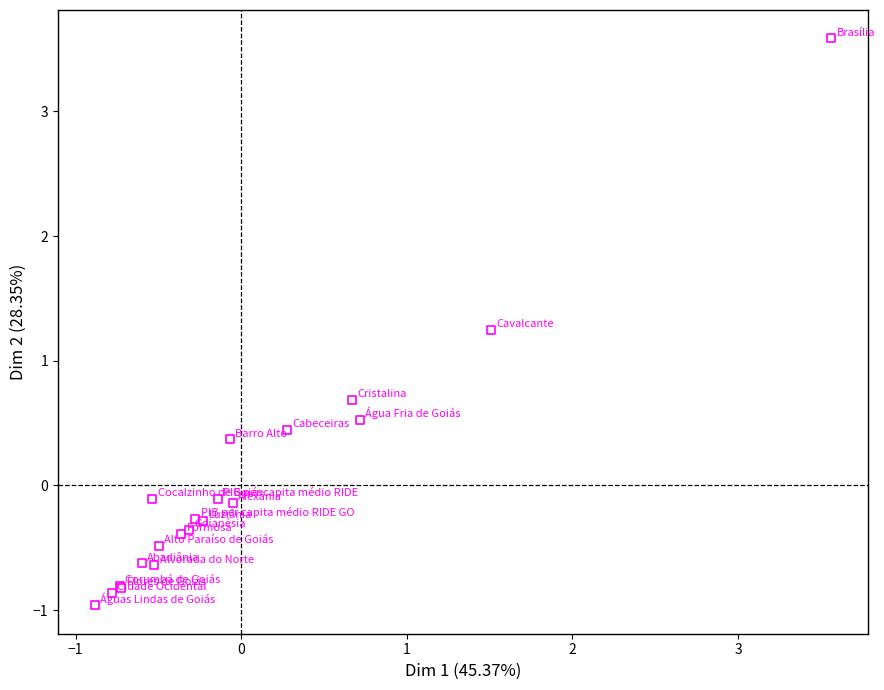

What Y value in the scatter plot is closest to 1?

1.2